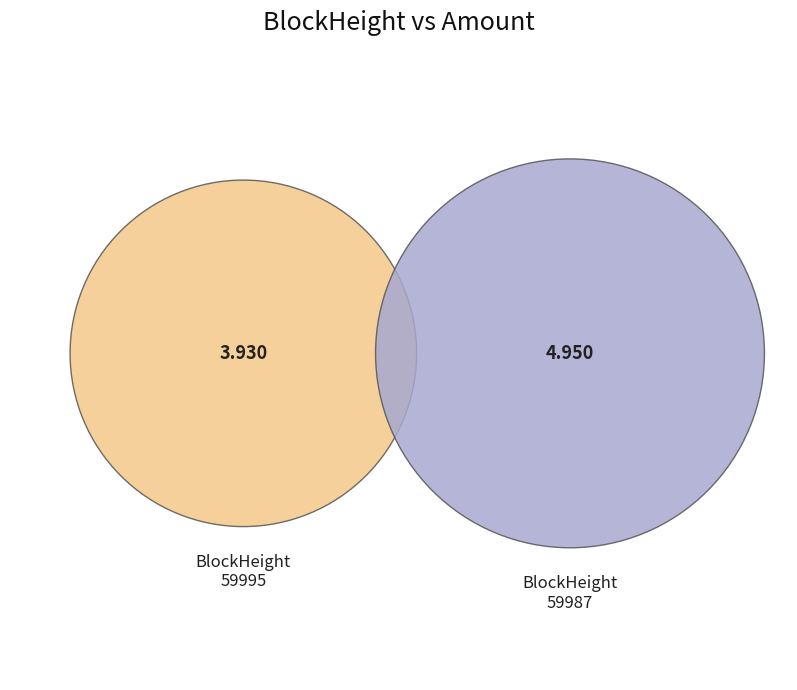

How many segments does this pie chart have?

2